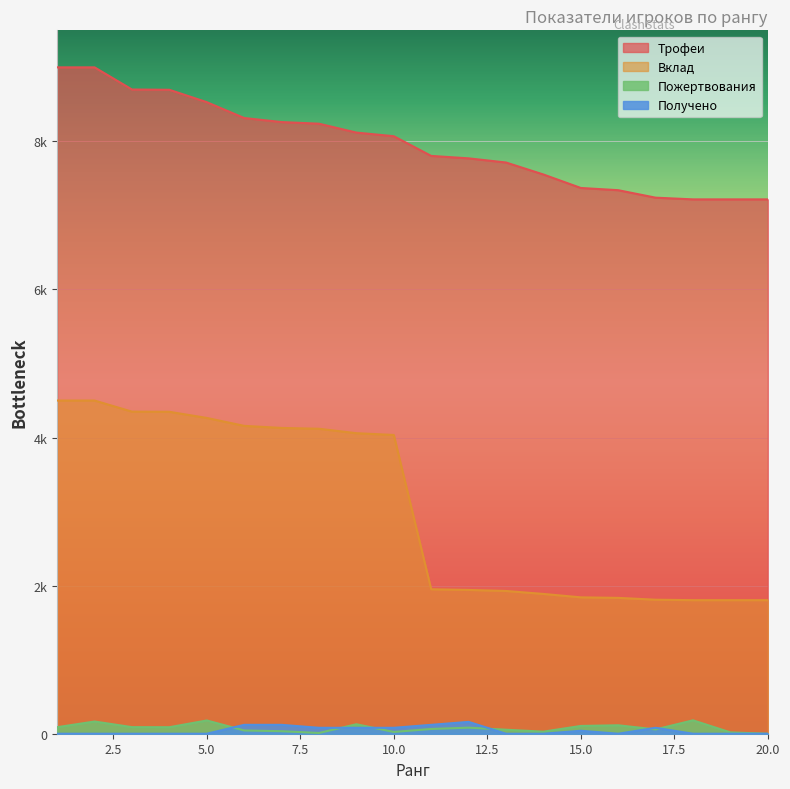

What is the value of the Вклад point at the 9th from the left?

4059